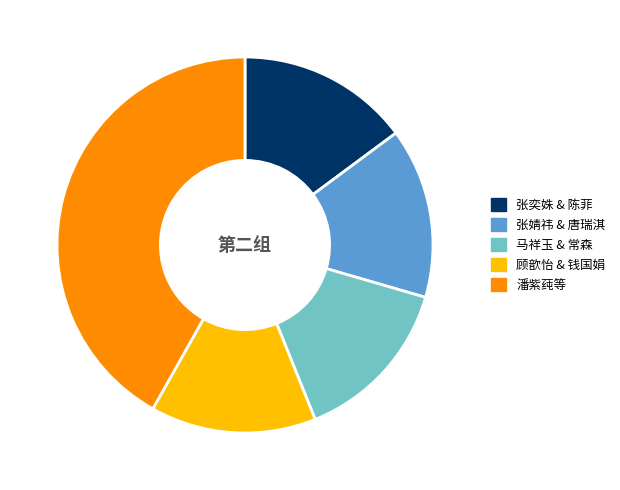

Does any single category account for the majority?

No